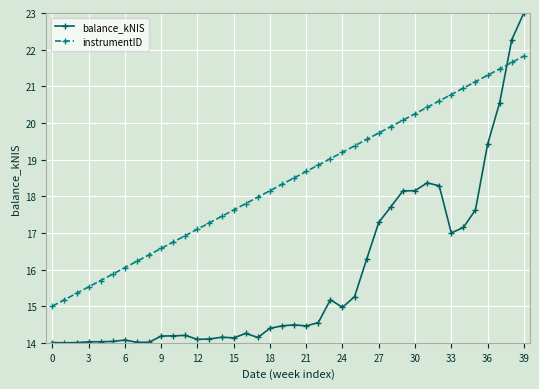

What is the highest value of the instrumentID series?

21.8